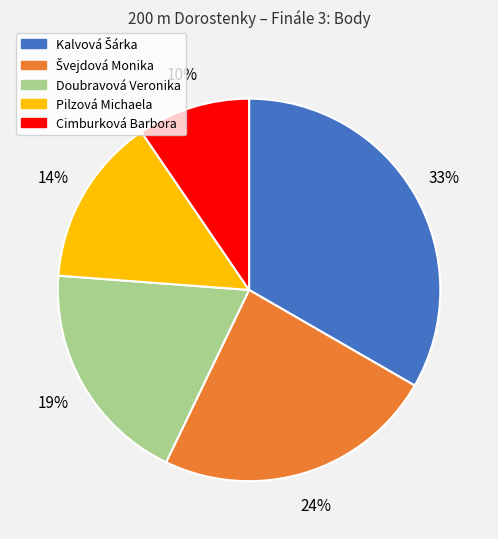

Is it true that Cimburková Barbora is 1% of the pie?

False